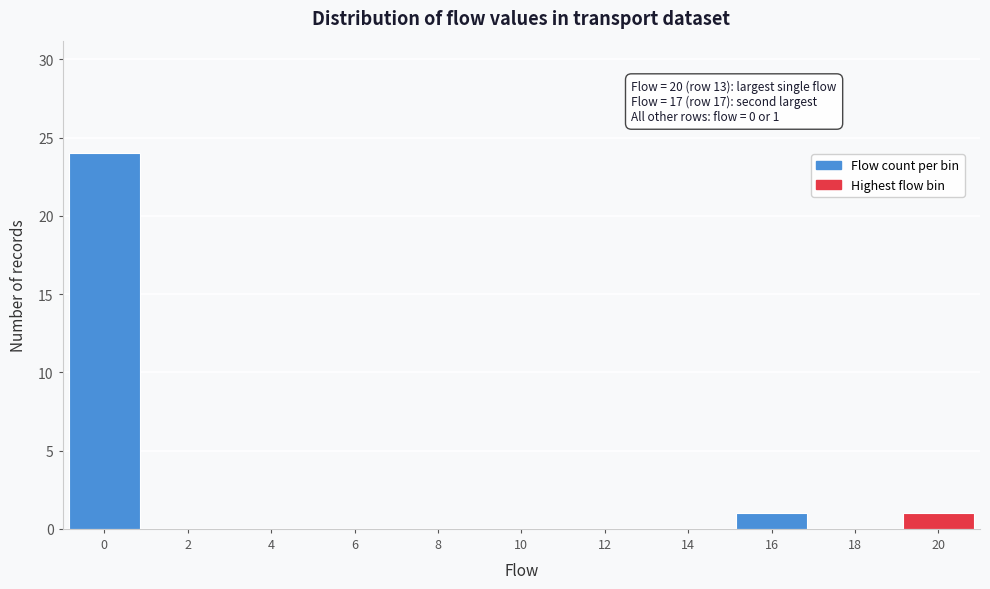

Reading left to right, extract all data points from this chart.

0=24	2=0	4=0	6=0	8=0	10=0	12=0	14=0	16=1	18=0	20=1